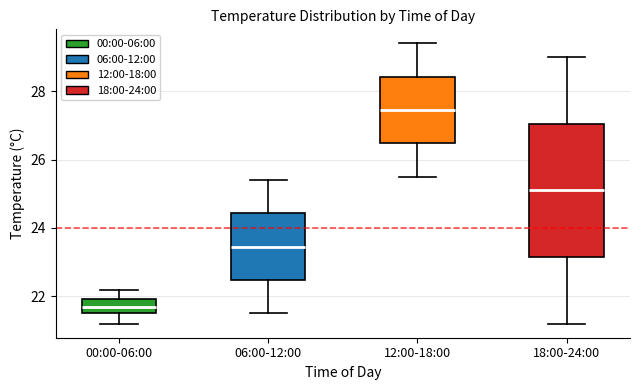

Which box's median line is the highest?

12:00-18:00